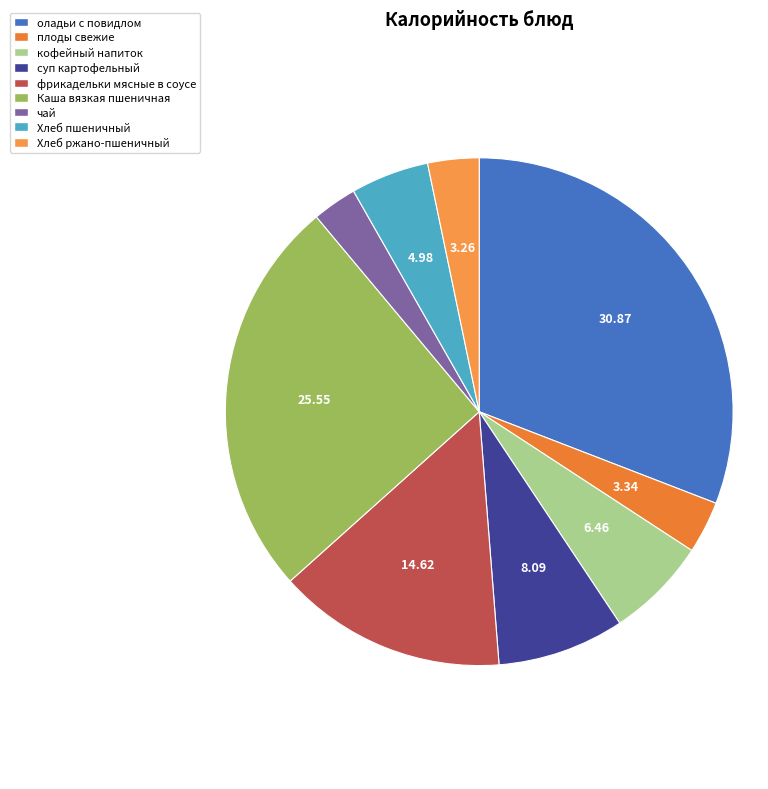

To the nearest percent, what is the combined percentage of Хлеб пшеничный and кофейный напиток?

11%